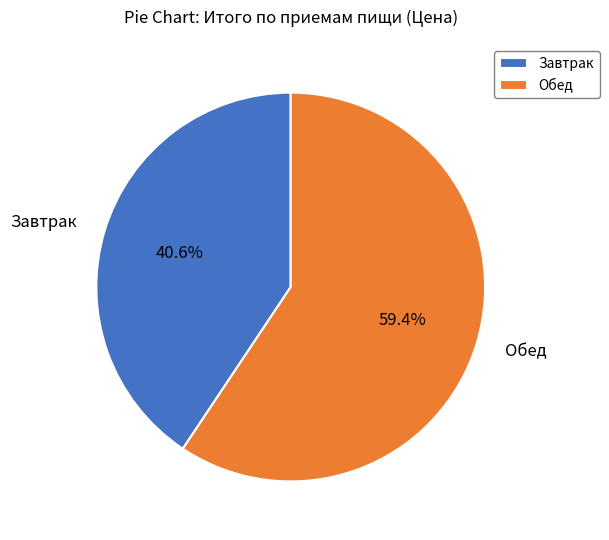

Which has a higher value, Обед or Завтрак?

Обед